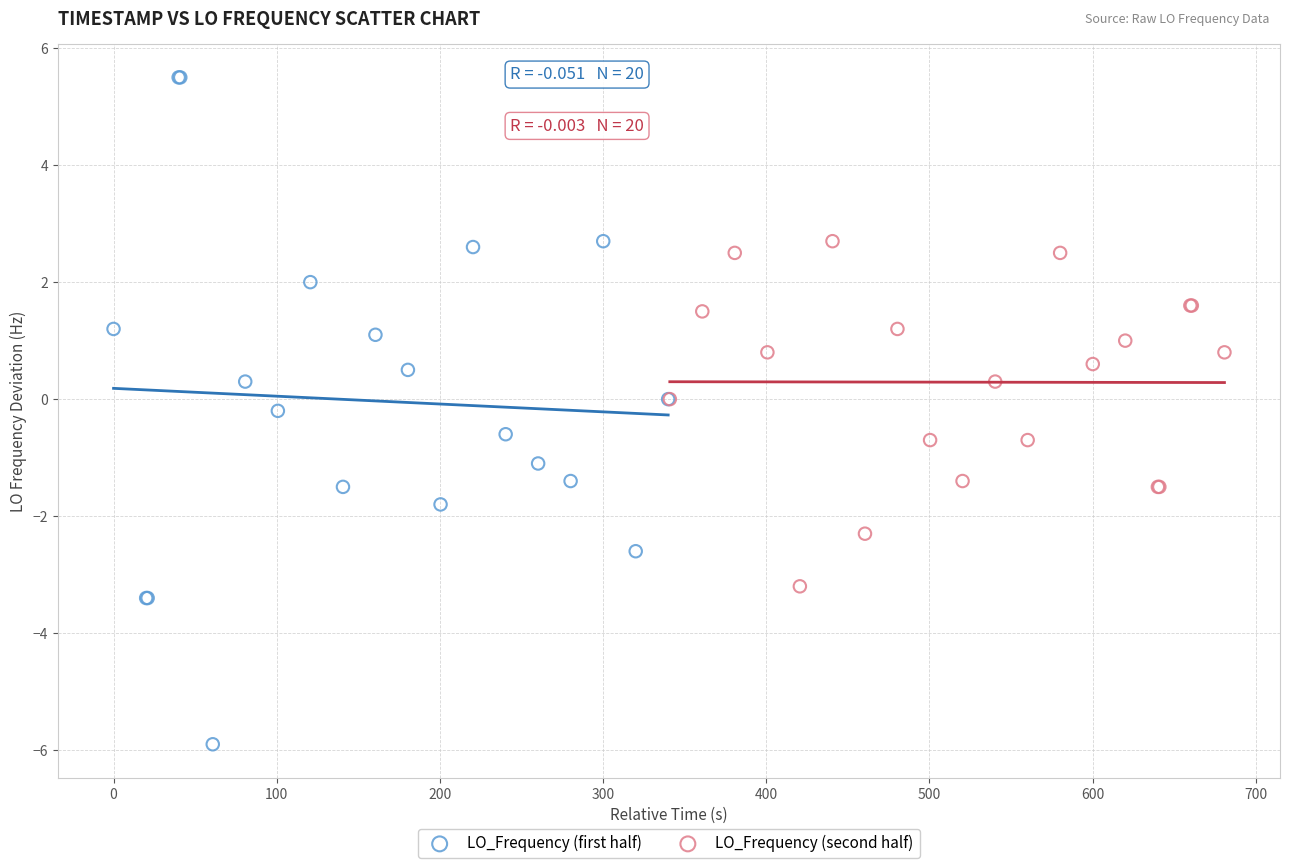

Which series has the widest spread of Y values?

LO_Frequency (first half)